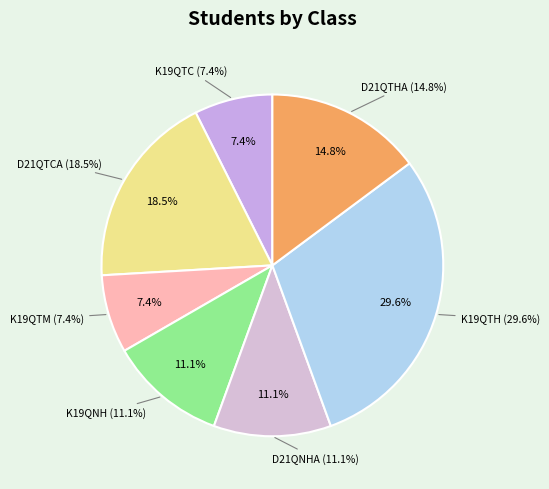

Which category has the biggest portion of the pie?

K19QTH